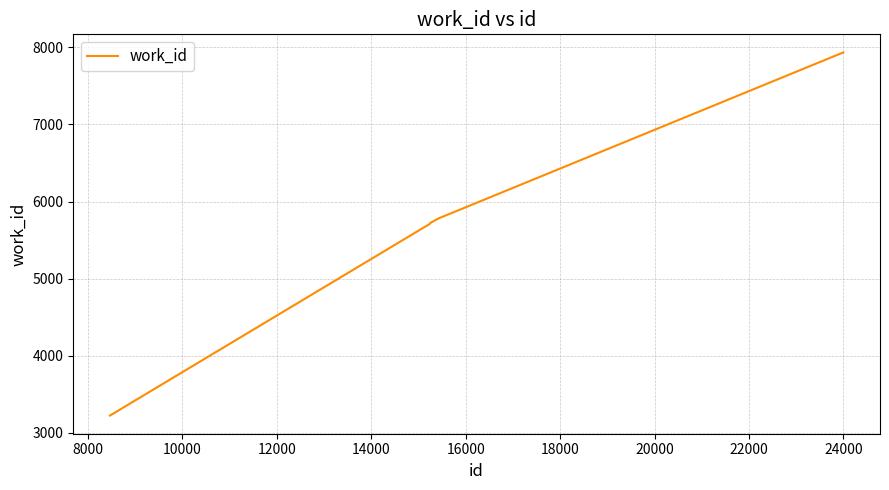

What is the difference between the maximum and minimum values?

4710